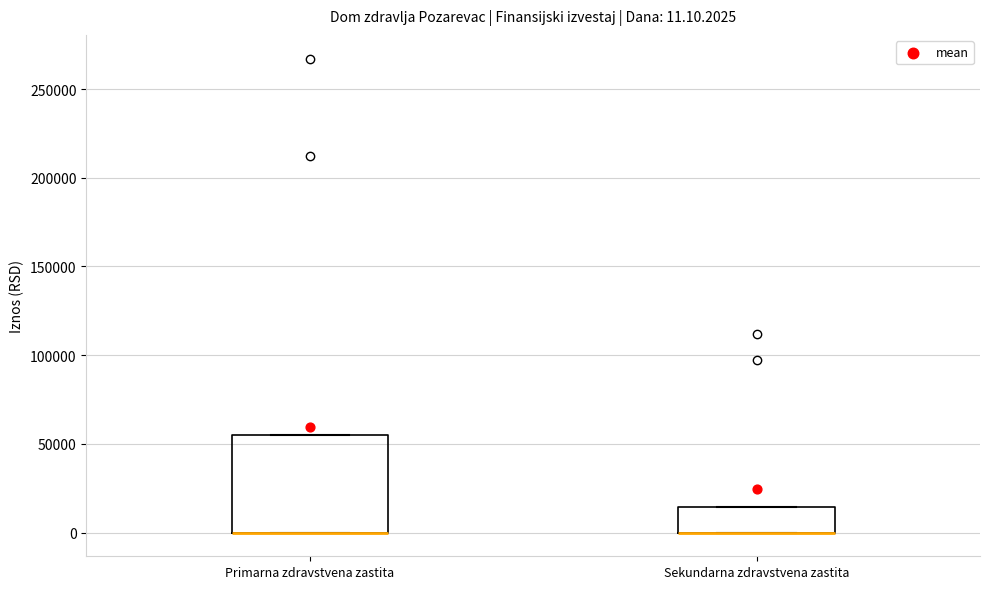

Comparing the boxes themselves (not the whiskers), which one is the tallest?

Primarna zdravstvena zastita